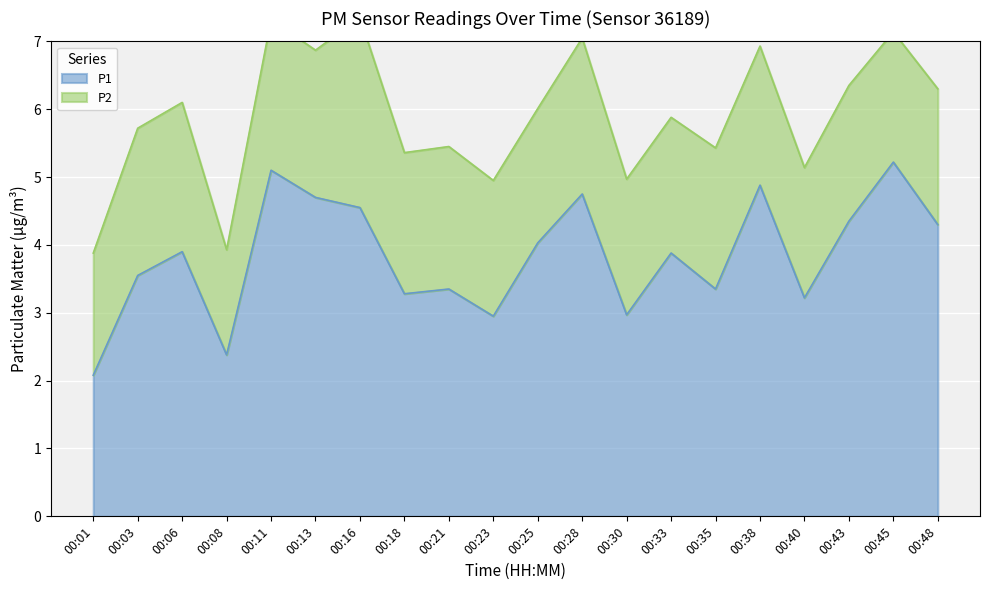

The chart shows a value of 3.0 at 00:23. True or false?

True